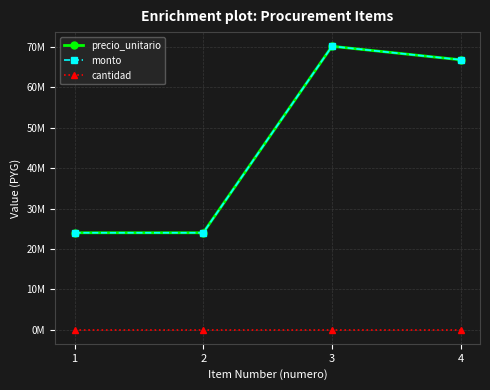

What is the total value across all series at 4?

133700001